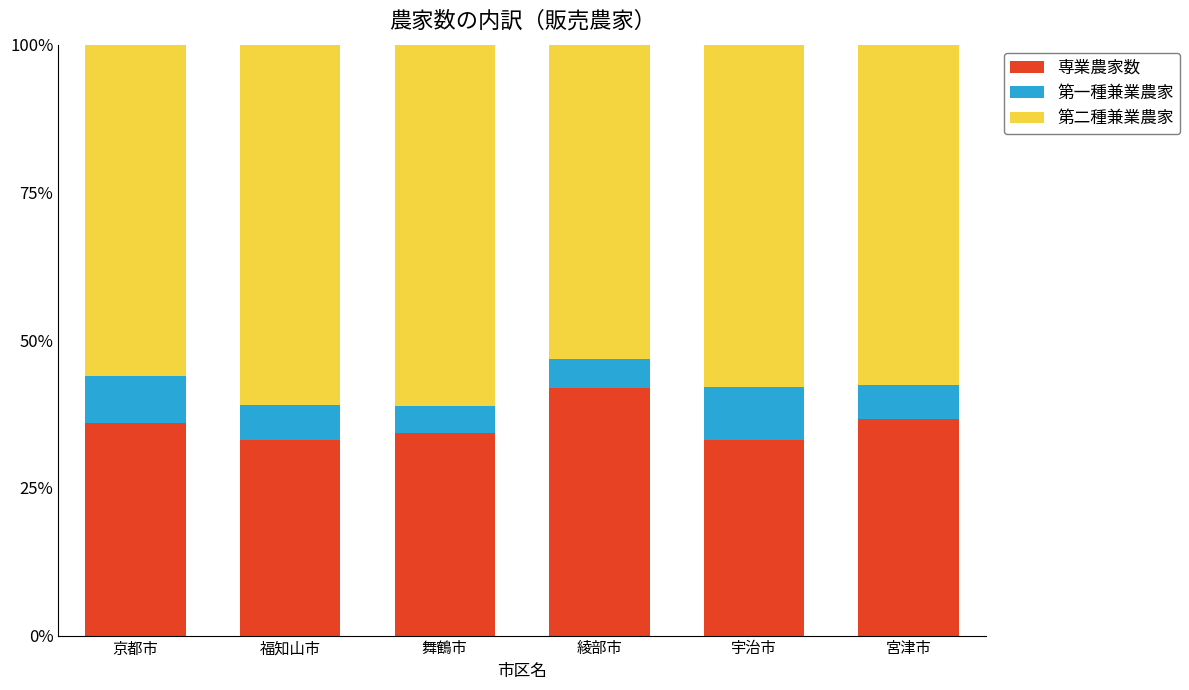

True or false: 専業農家数 has a value of 65.8 at 綾部市.

False